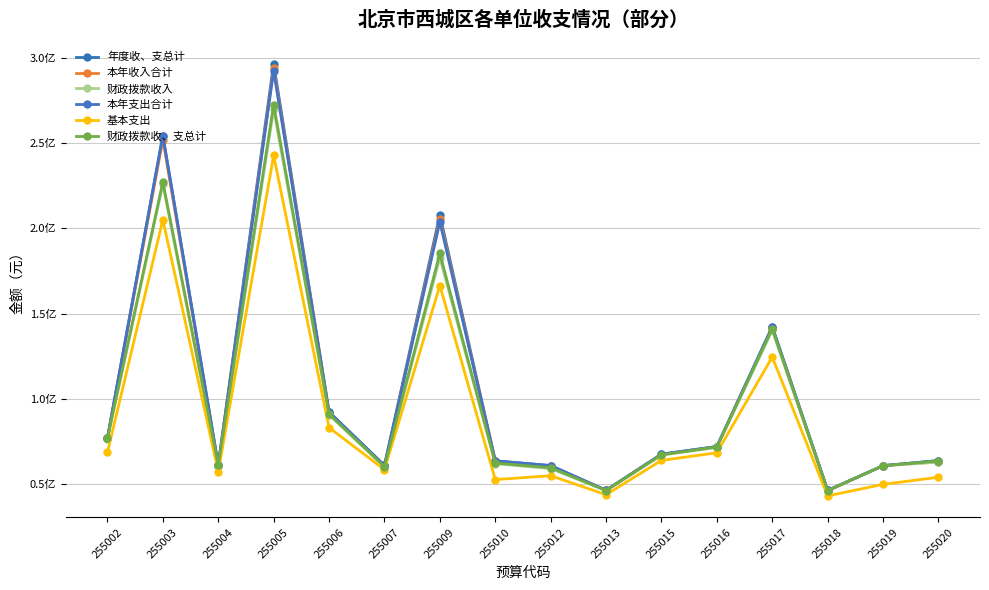

Is it true that 本年收入合计 equals 60185943.4 at 255007?

True